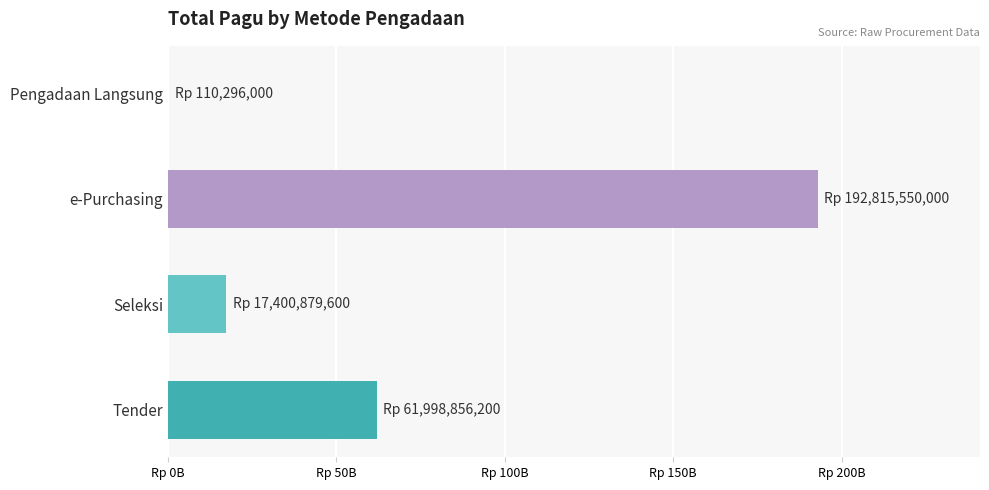

What is the minimum value shown in the chart?

110296000